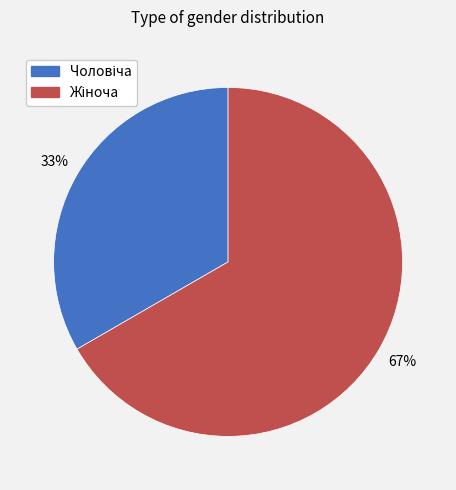

To the nearest percent, what is the average slice percentage?

50%